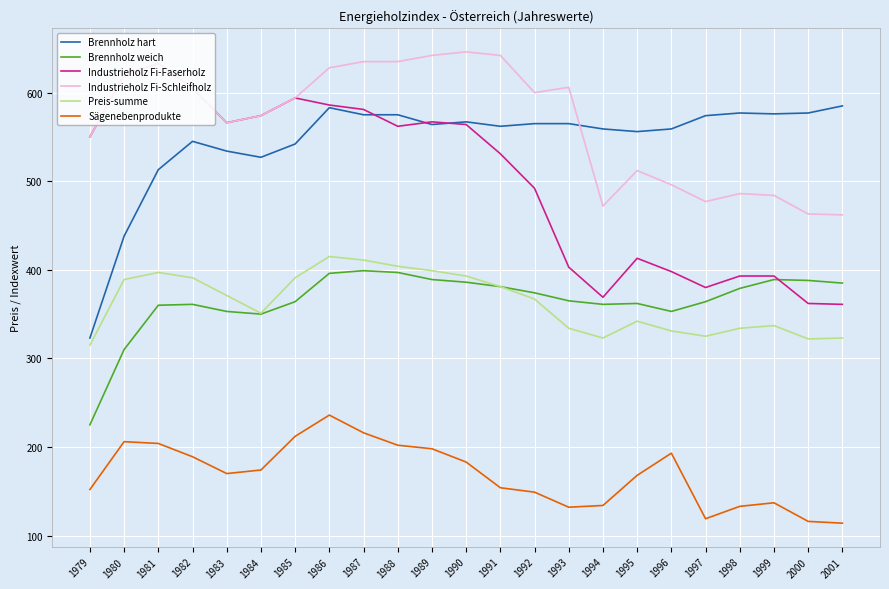

At how many categories does at least one series exceed 367?

23